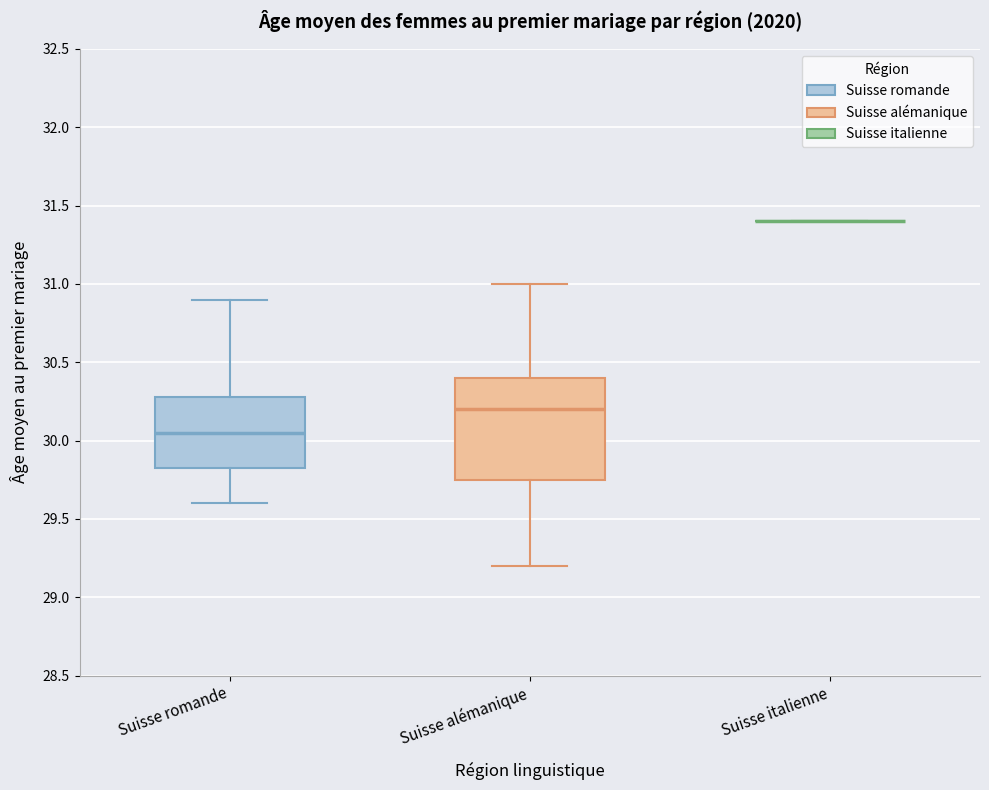

Where does the lower whisker of the box for Suisse alémanique end on the y-axis? The values are not printed on the chart, so give them approximately, as read against the axis.

29.20